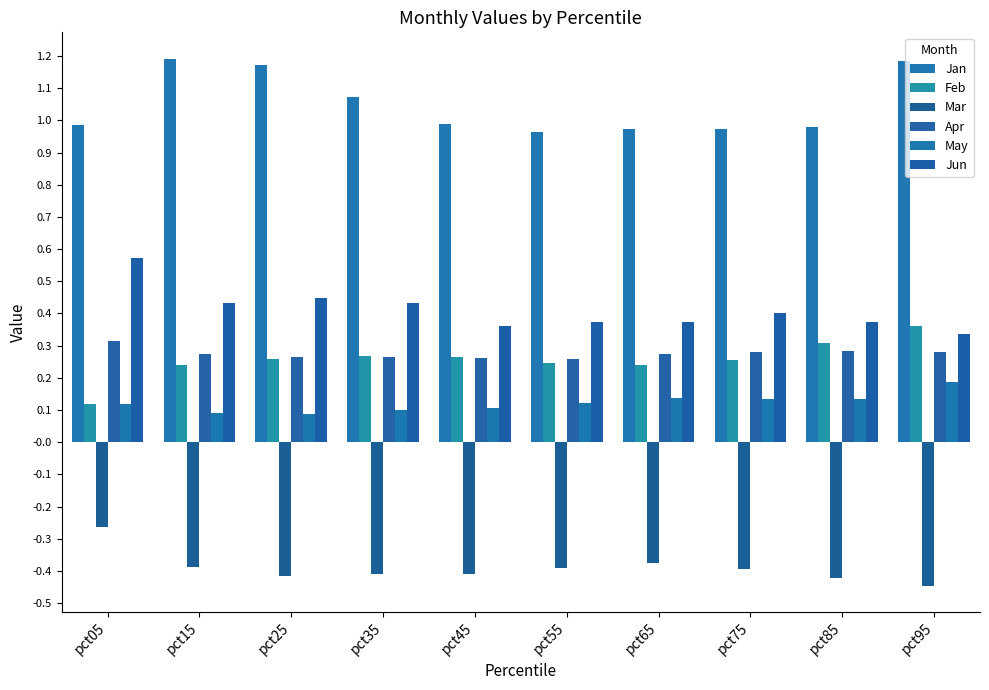

How many bars are there in total?

60